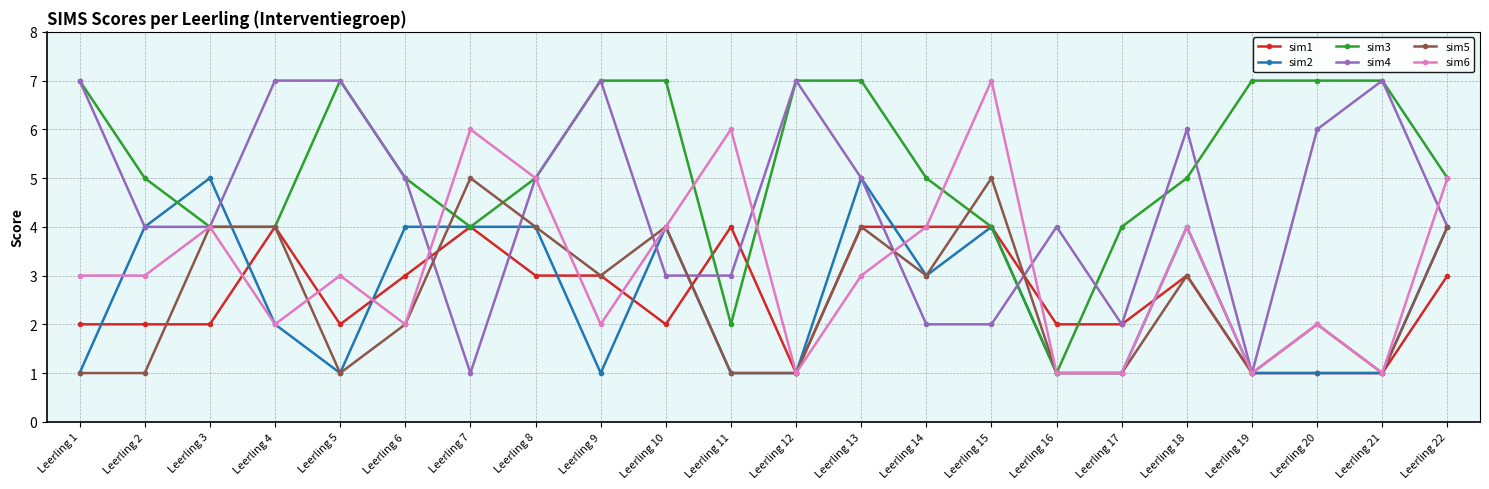

What is the value of the sim3 point at the 18th from the left?

5